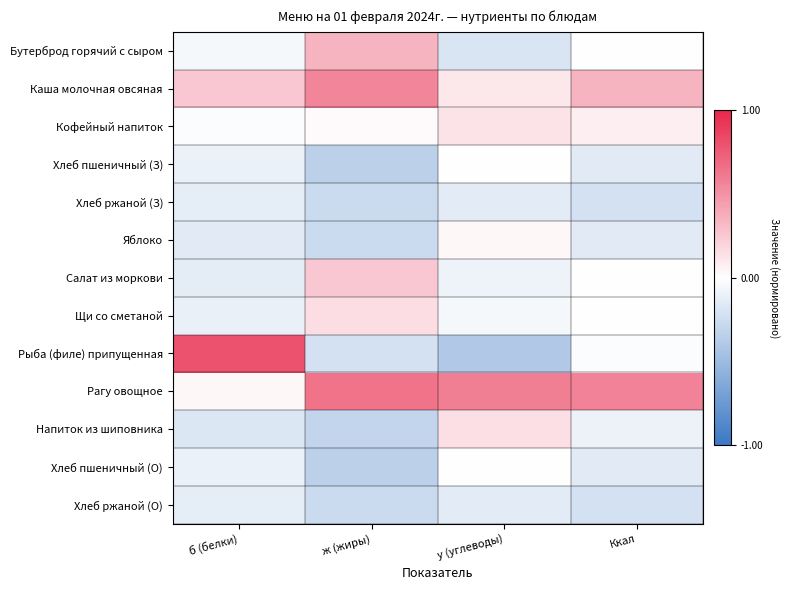

Reading left to right, transcribe all the data shown in this chart.

Бутерброд горячий с сыром: б (белки)=-0.0	ж (жиры)=0.3	у (углеводы)=-0.2	Ккал=0.0
Каша молочная овсяная: б (белки)=0.3	ж (жиры)=0.6	у (углеводы)=0.1	Ккал=0.3
Кофейный напиток: б (белки)=-0.0	ж (жиры)=0.0	у (углеводы)=0.1	Ккал=0.1
Хлеб пшеничный (З): б (белки)=-0.1	ж (жиры)=-0.3	у (углеводы)=0.0	Ккал=-0.2
Хлеб ржаной (З): б (белки)=-0.1	ж (жиры)=-0.3	у (углеводы)=-0.1	Ккал=-0.2
Яблоко: б (белки)=-0.2	ж (жиры)=-0.3	у (углеводы)=0.0	Ккал=-0.2
Салат из моркови: б (белки)=-0.1	ж (жиры)=0.3	у (углеводы)=-0.1	Ккал=0.0
Щи со сметаной: б (белки)=-0.1	ж (жиры)=0.1	у (углеводы)=-0.1	Ккал=-0.0
Рыба (филе) припущенная: б (белки)=0.8	ж (жиры)=-0.2	у (углеводы)=-0.4	Ккал=-0.0
Рагу овощное: б (белки)=0.0	ж (жиры)=0.6	у (углеводы)=0.6	Ккал=0.6
Напиток из шиповника: б (белки)=-0.2	ж (жиры)=-0.3	у (углеводы)=0.1	Ккал=-0.1
Хлеб пшеничный (О): б (белки)=-0.1	ж (жиры)=-0.3	у (углеводы)=0.0	Ккал=-0.2
Хлеб ржаной (О): б (белки)=-0.1	ж (жиры)=-0.3	у (углеводы)=-0.1	Ккал=-0.2